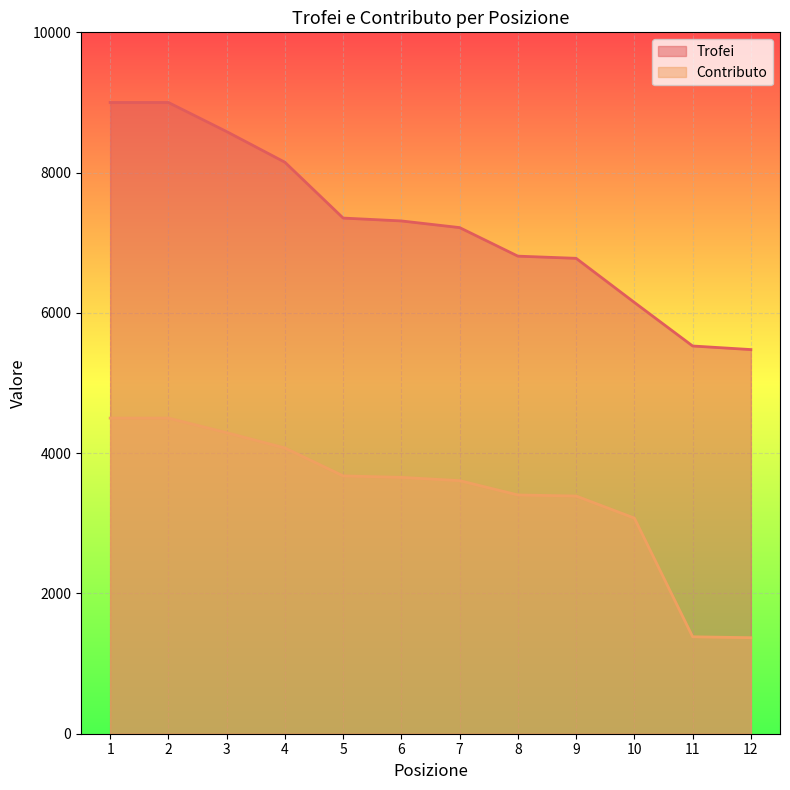

What is the maximum value shown in the chart?

9000